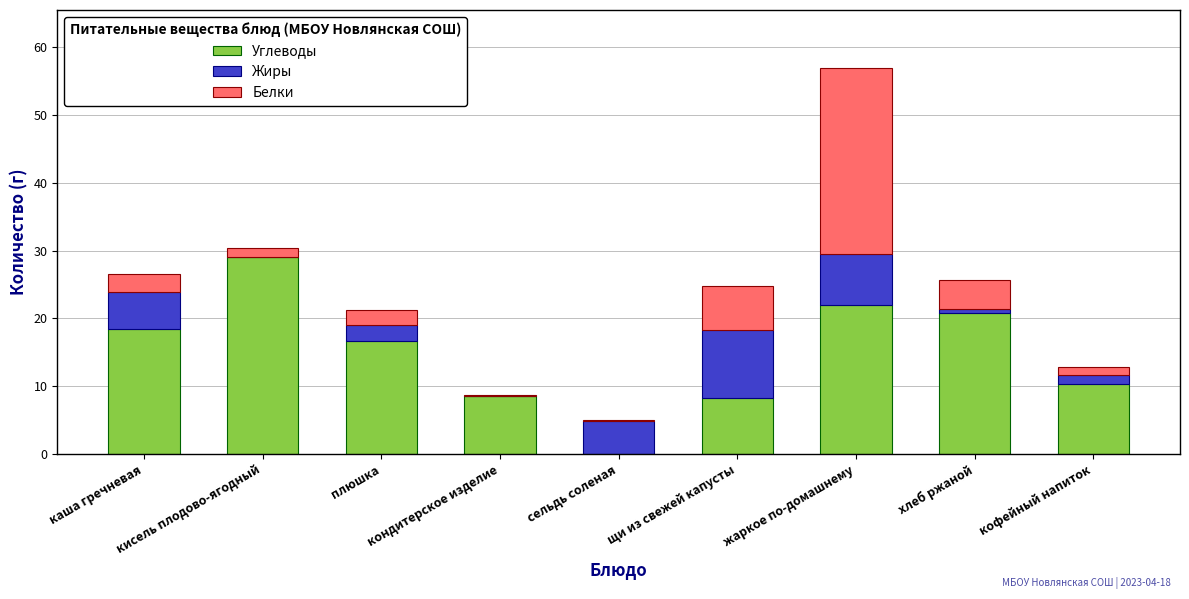

What is the highest value of the Углеводы series?

29.0